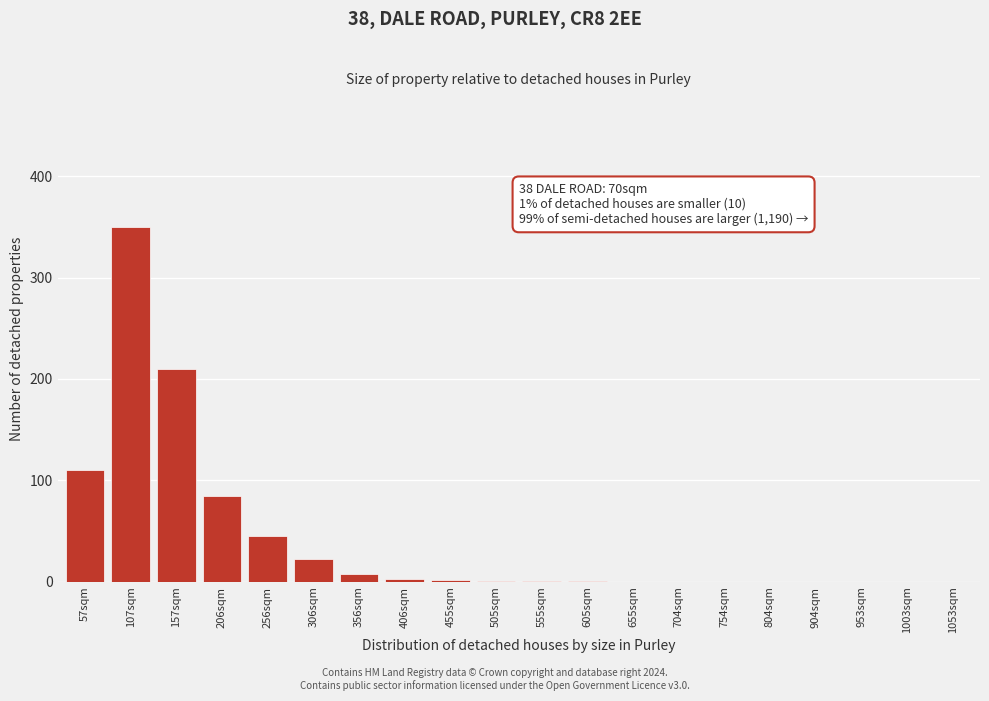

What is the maximum value shown in the chart?

350